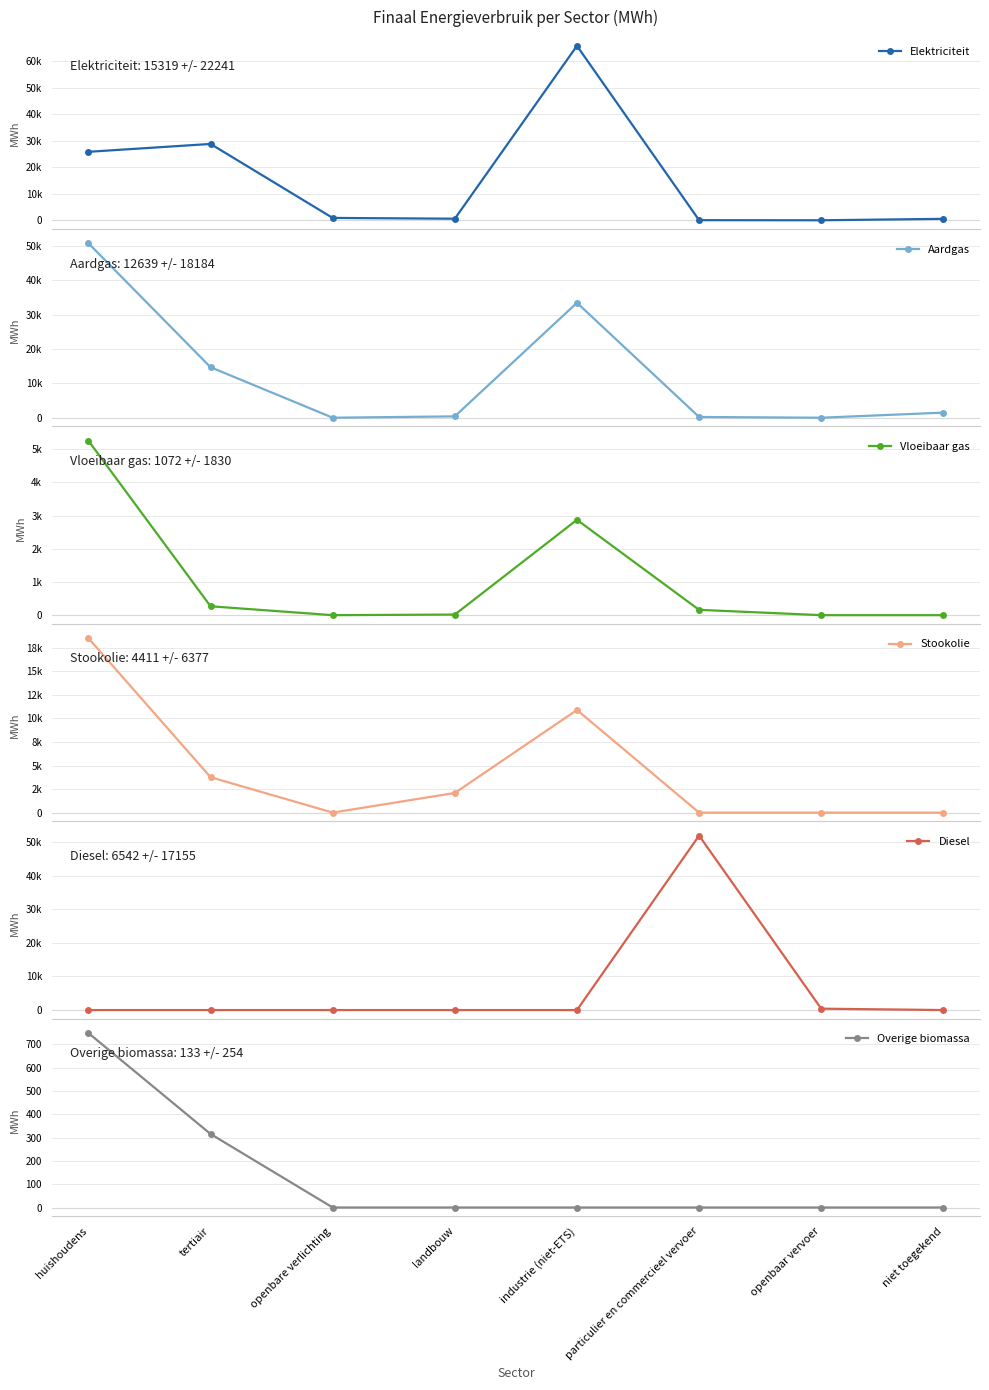

True or false: Aardgas and Vloeibaar gas cross at least once.

False